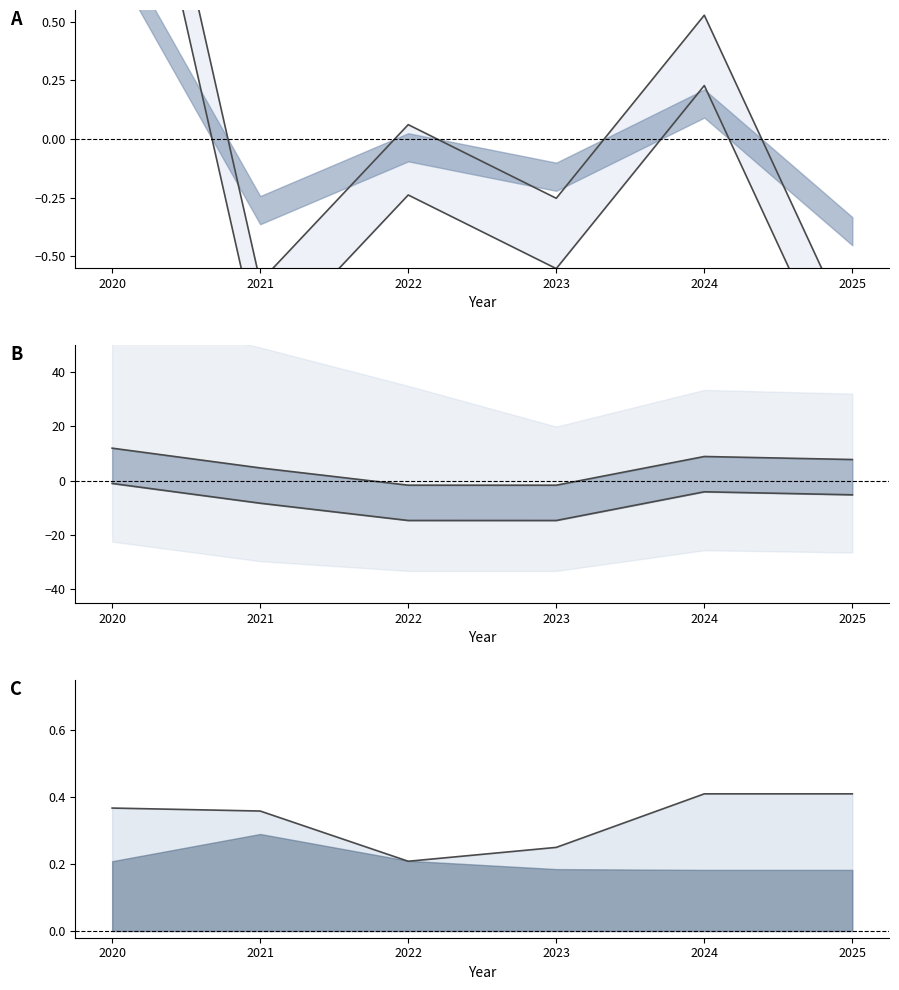

Read the Upper value at 2020.

2.2